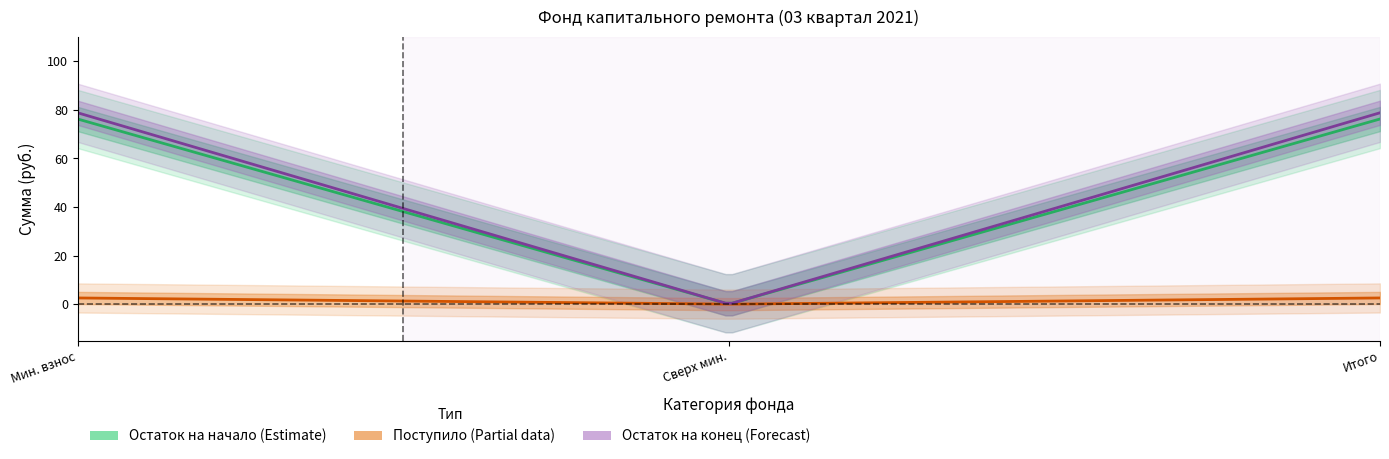

What position from the right is Итого?

1